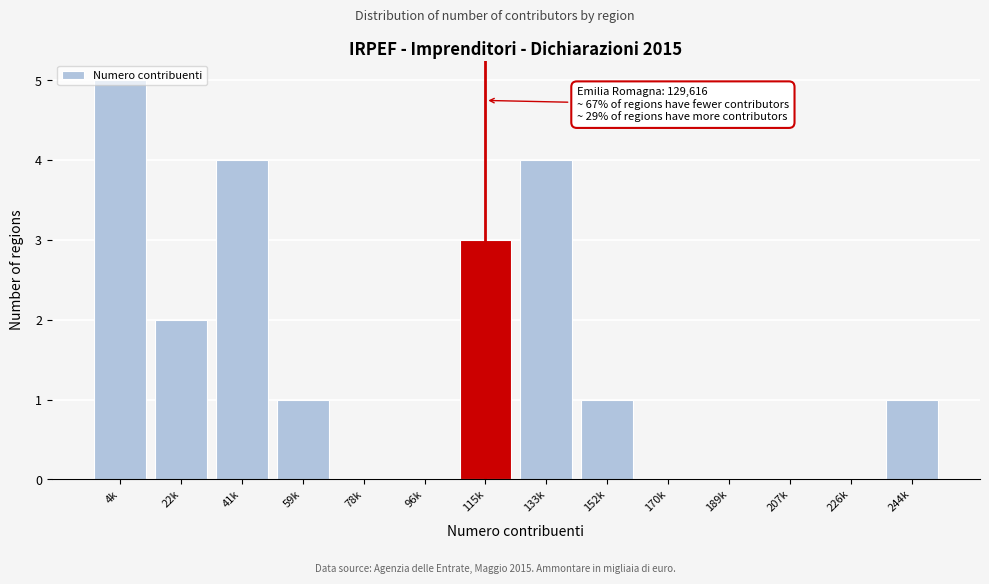

True or false: the data shows 1 at 22k.

False